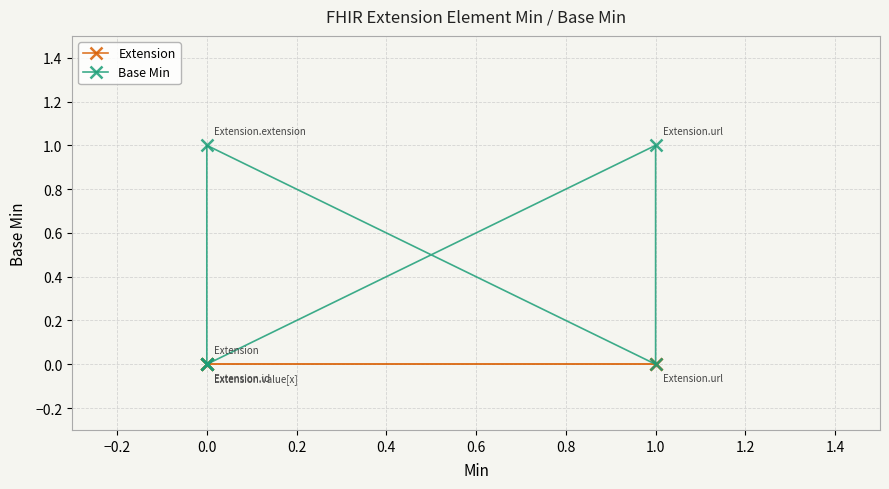

How many categories are shown in the chart?

6